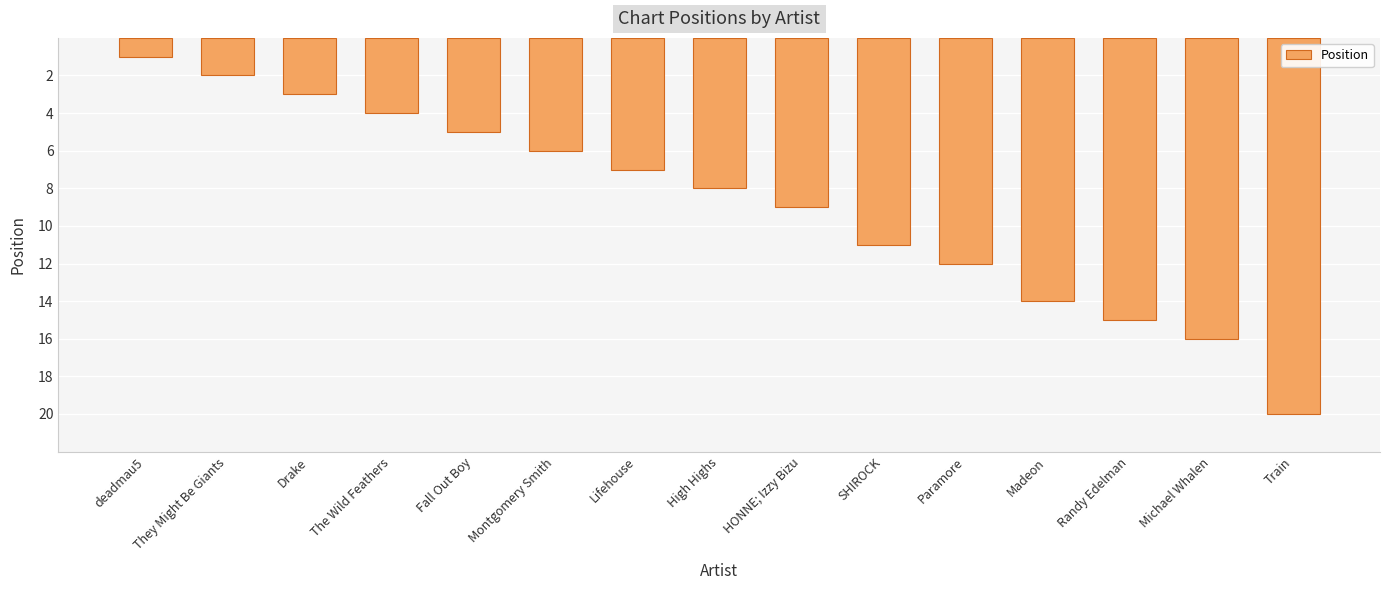

What is the sum of all values?

133